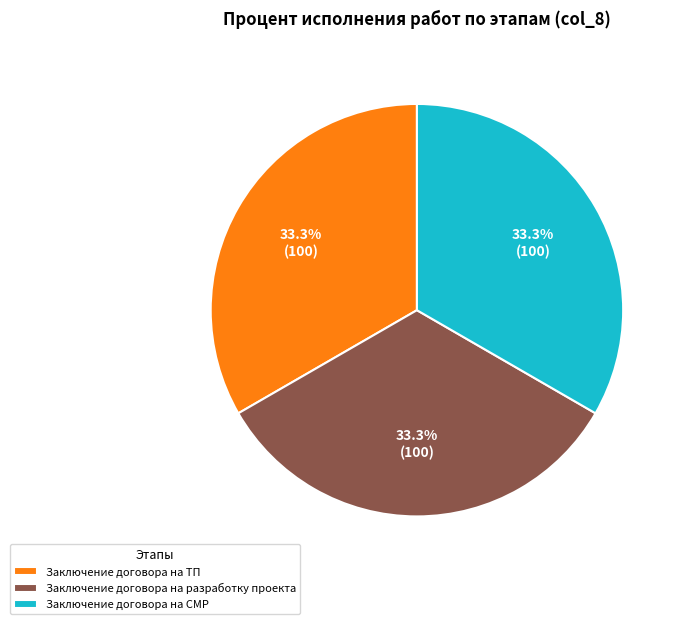

How many slices are in this pie chart?

3